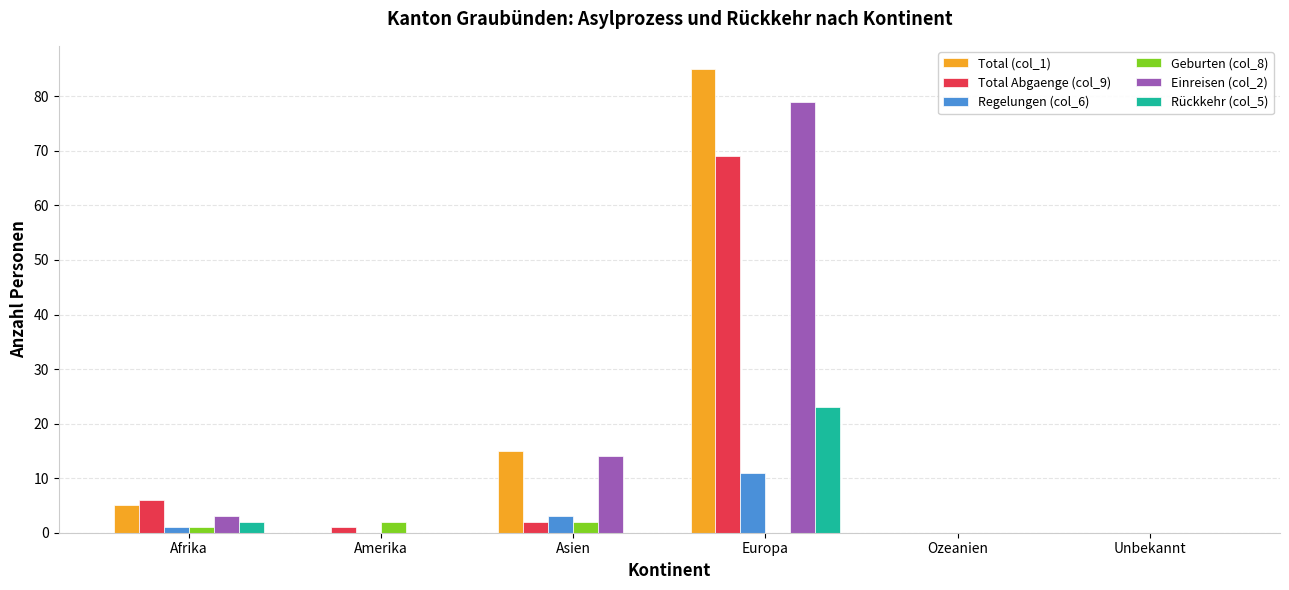

Is the value of Einreisen (col_2) at Europa greater than the value of Geburten (col_8) at Ozeanien?

Yes